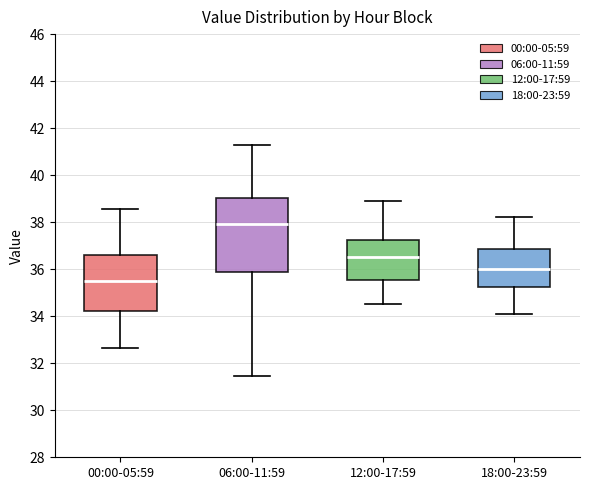

Reading left to right, read every box against the y-axis: the position of its median line, the range the box covers, and the ends of its whiskers. The values are not printed on the chart, so give them approximately, as read against the axis.

00:00-05:59: median 35.4, box 34.2 to 36.6, whiskers 32.6 to 38.6
06:00-11:59: median 38.0, box 35.8 to 39.0, whiskers 31.4 to 41.4
12:00-17:59: median 36.6, box 35.6 to 37.2, whiskers 34.6 to 39.0
18:00-23:59: median 36.0, box 35.2 to 36.8, whiskers 34.2 to 38.2